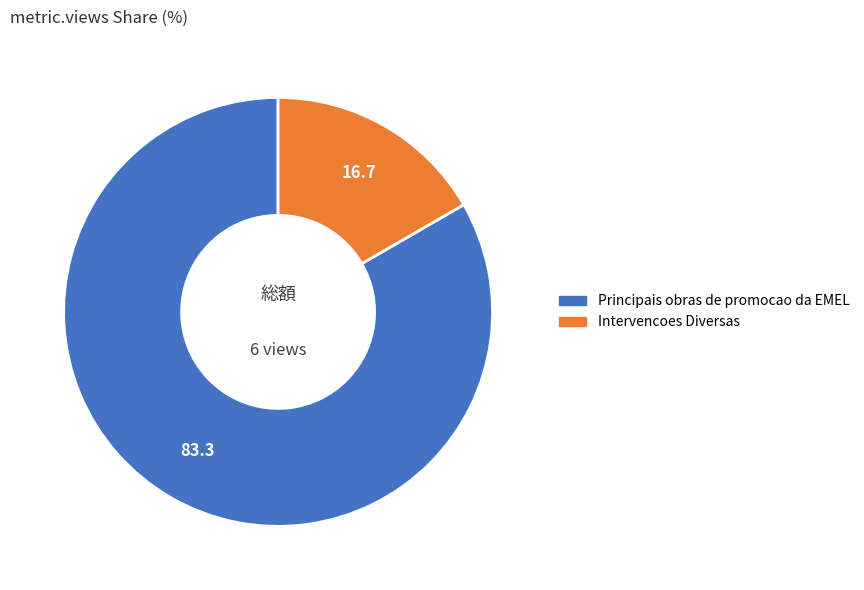

The Principais obras de promocao da EMEL slice represents 73% of the pie. True or false?

False